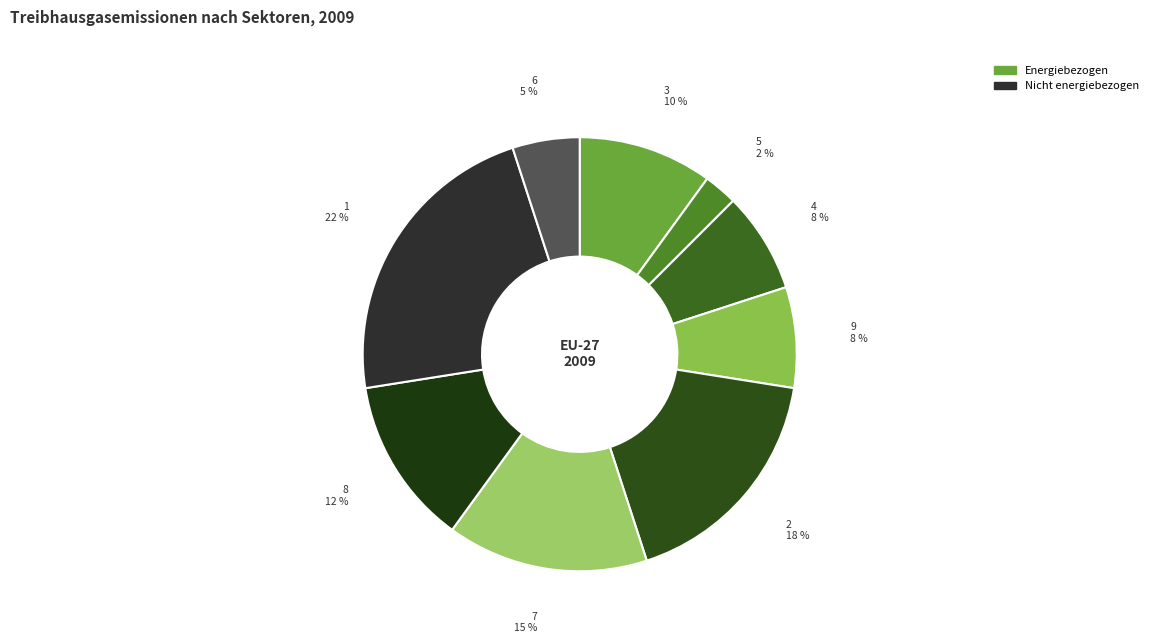

Which slice is the largest?

1